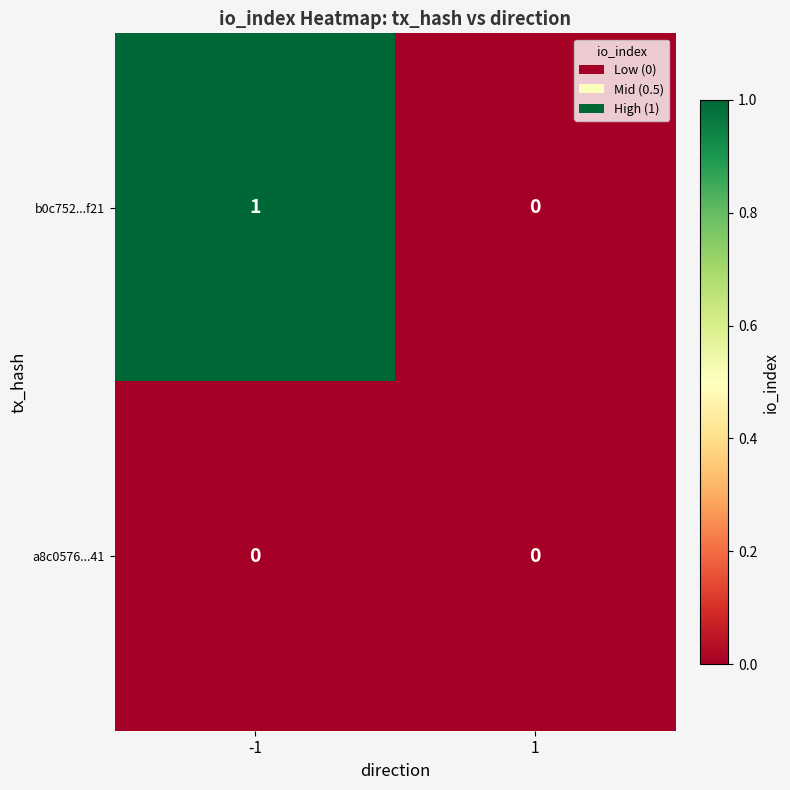

Count the number of categories in the chart.

2